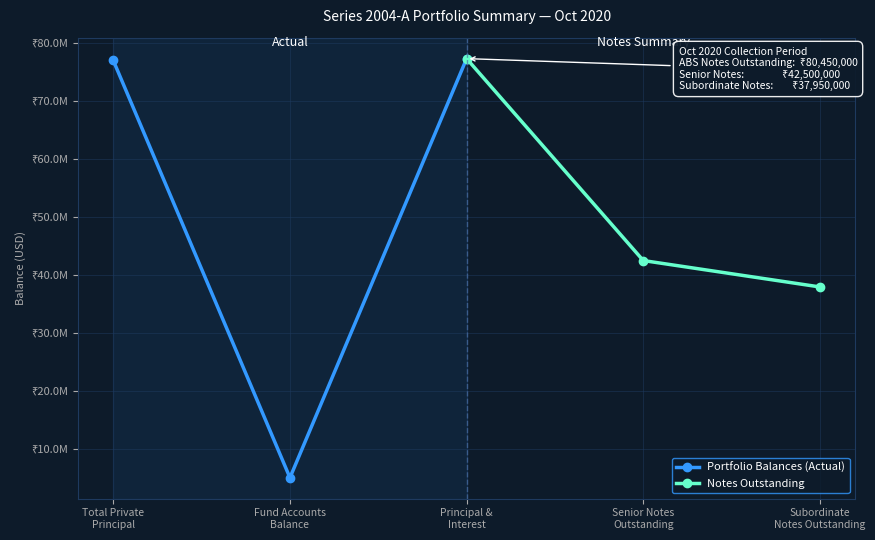

Between Fund Accounts
Balance and Total Private
Principal, which is larger?

Total Private
Principal